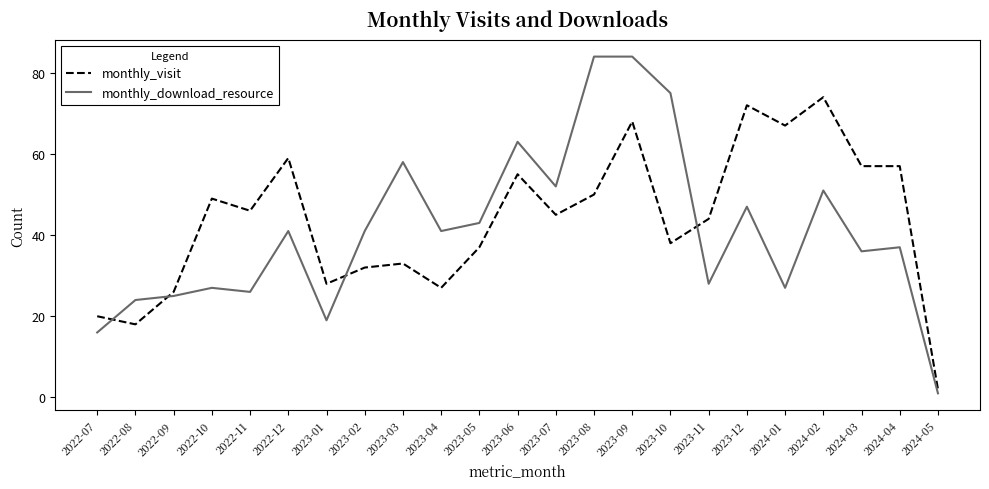

Where does the monthly_visit series first go above 45?

2022-10